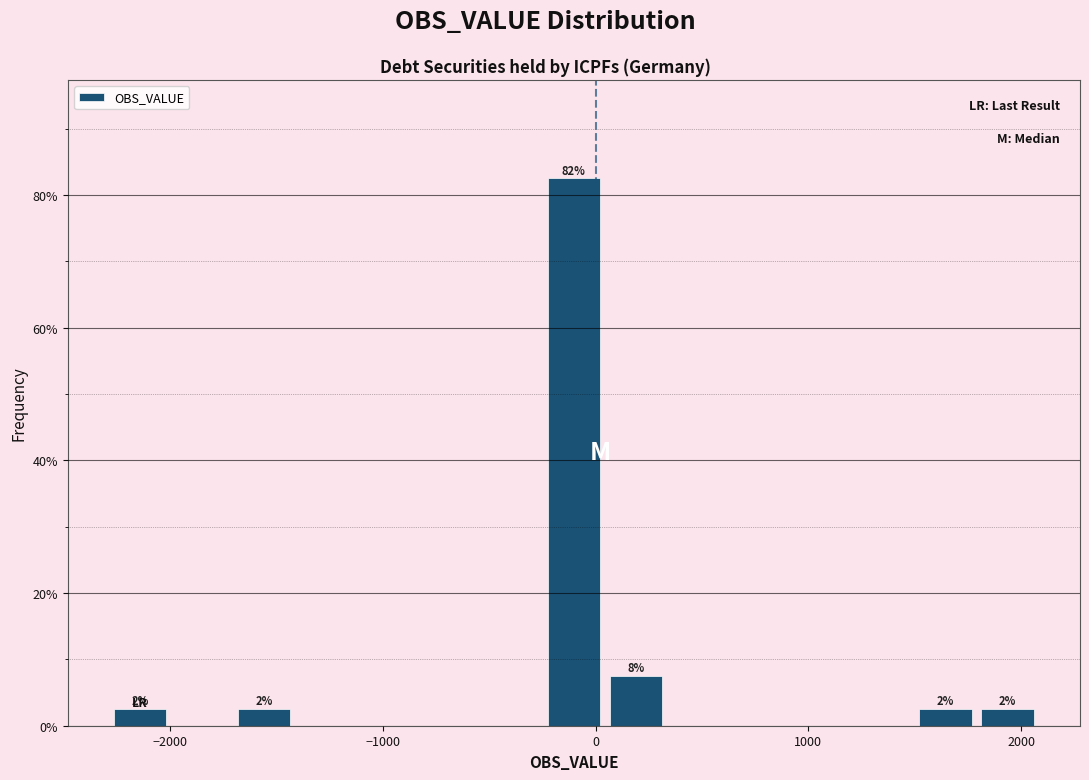

Around what value on the x-axis is the tallest bar? Give the approximate position of its centre, as read against the axis.

-100